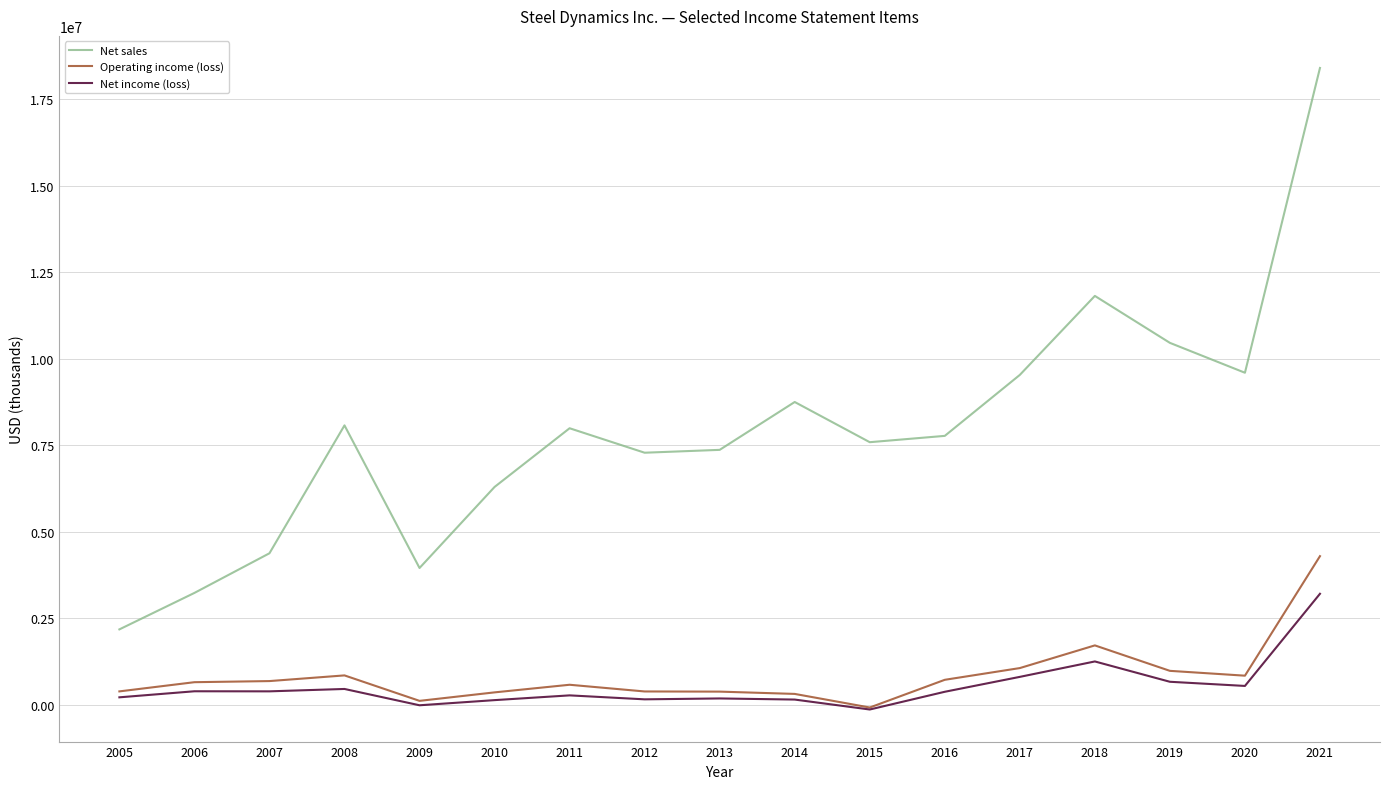

True or false: Net sales and Operating income (loss) intersect in this chart.

False